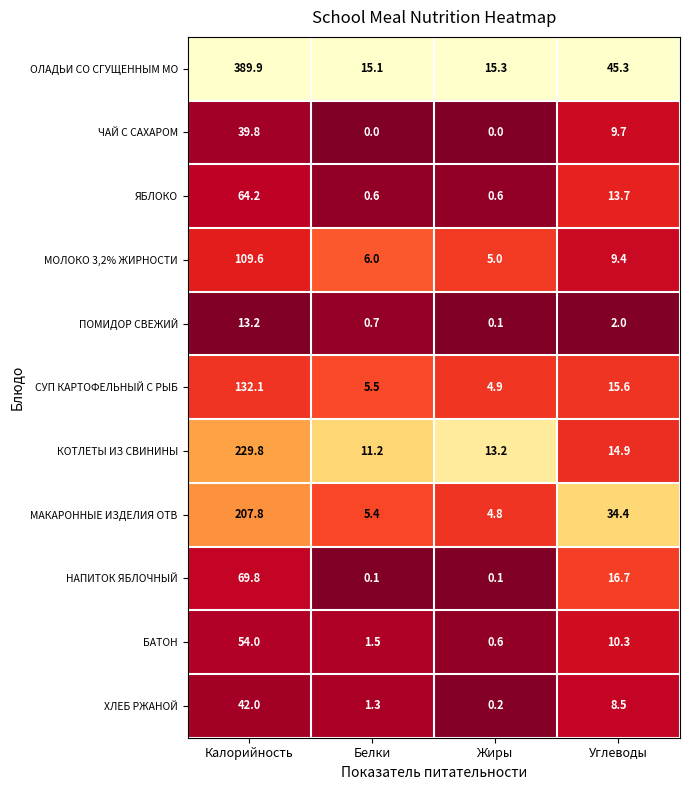

What is the sum of all ПОМИДОР СВЕЖИЙ values?

16.0